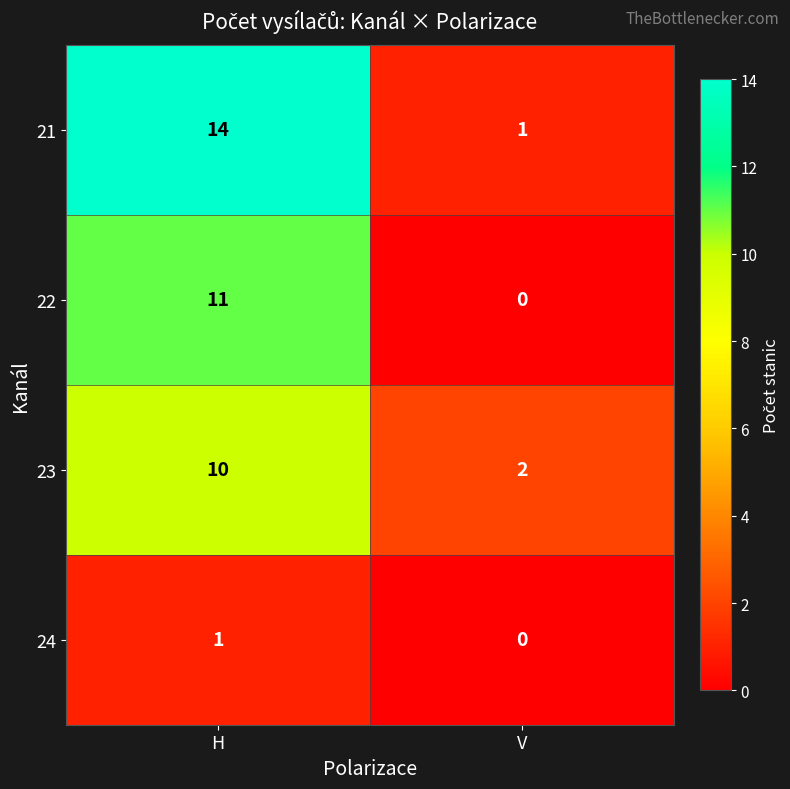

Which series has the largest range (max minus min)?

21